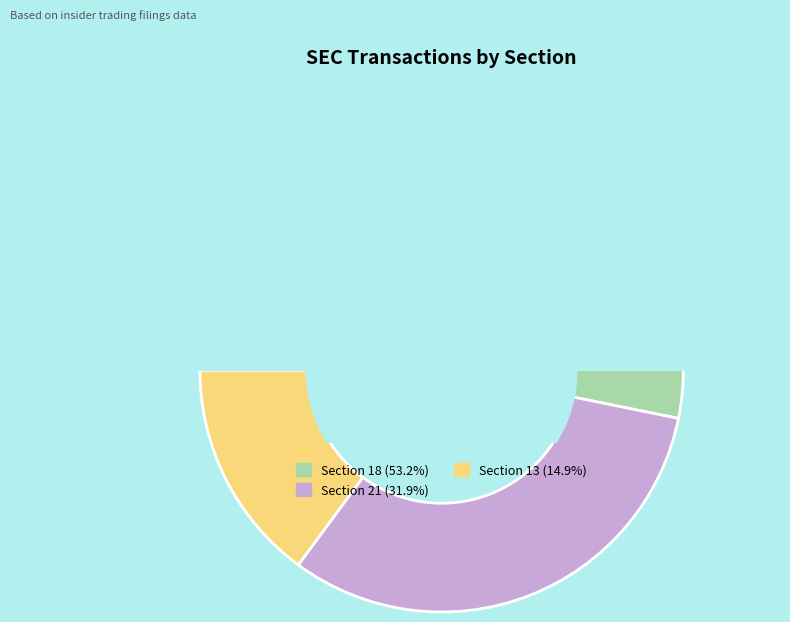

Rank the categories by value from highest to lowest.

18, 21, 13